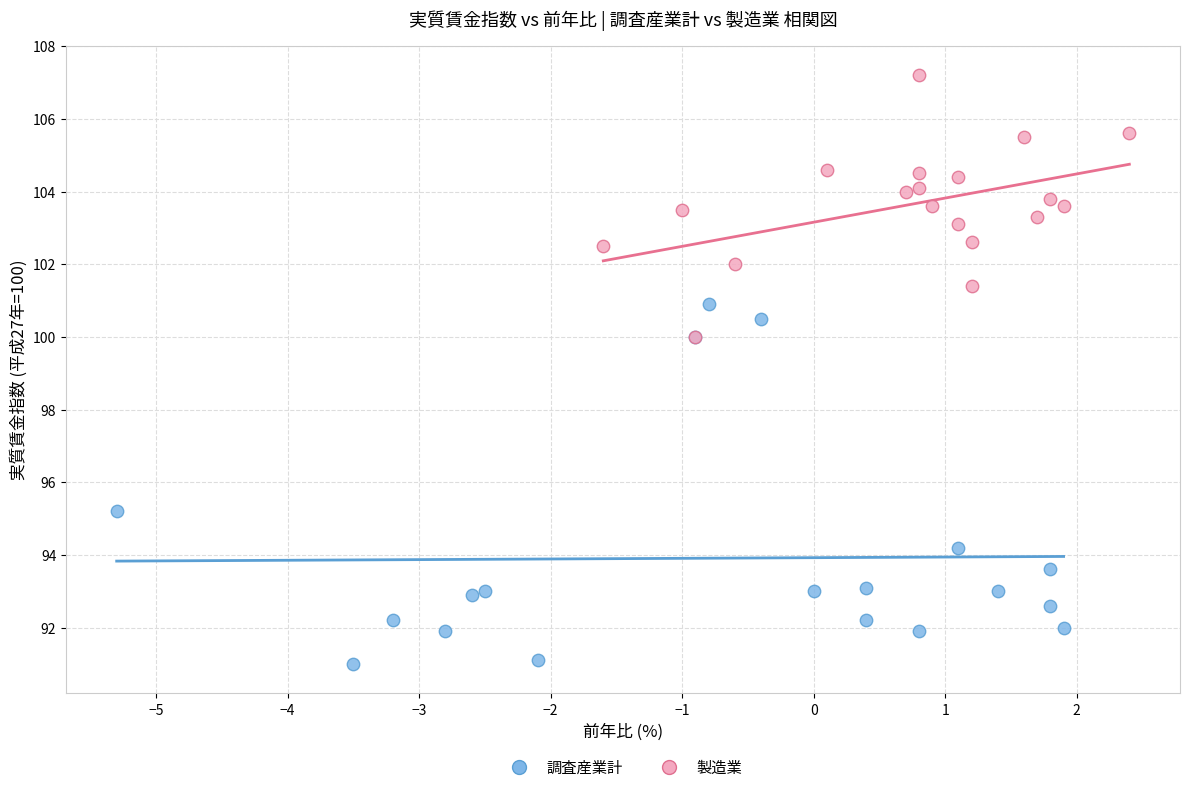

Which series contains the lowest Y value?

調査産業計